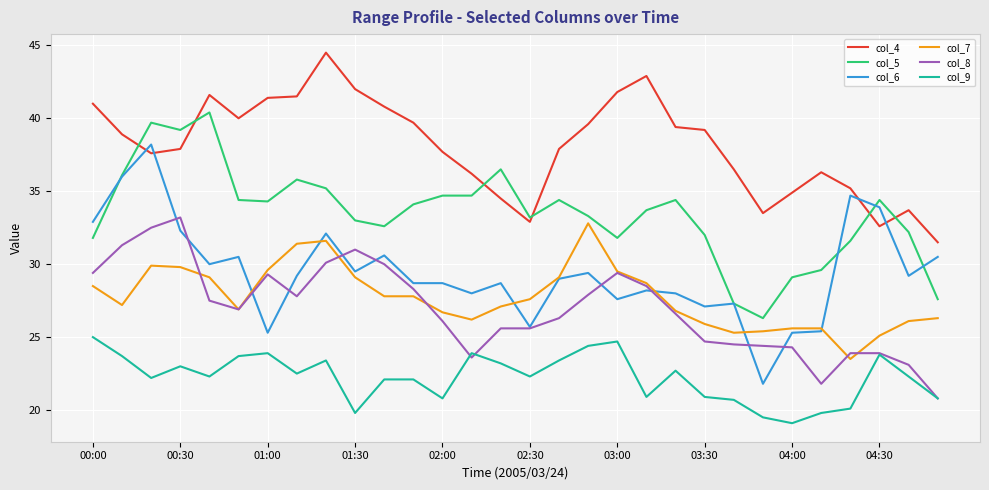

Which series has the widest spread of values?

col_6